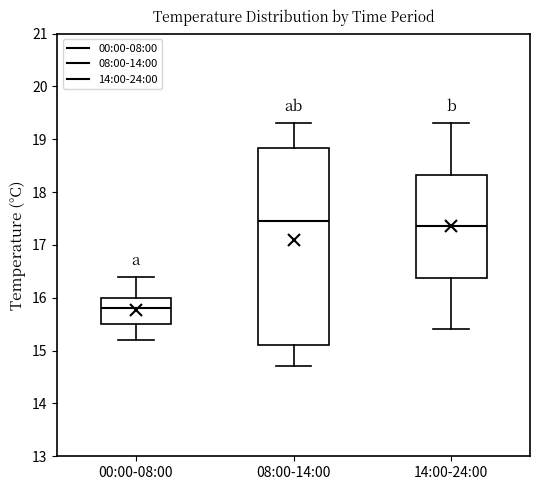

Where does the median line of the box for 08:00-14:00 sit on the y-axis? The values are not printed on the chart, so give them approximately, as read against the axis.

17.5